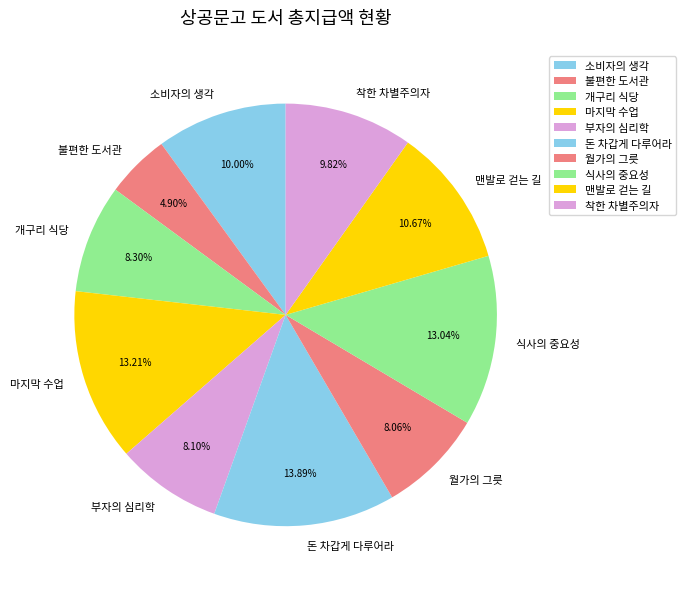

To the nearest percent, what is the difference between the largest and smallest slice percentages?

9%